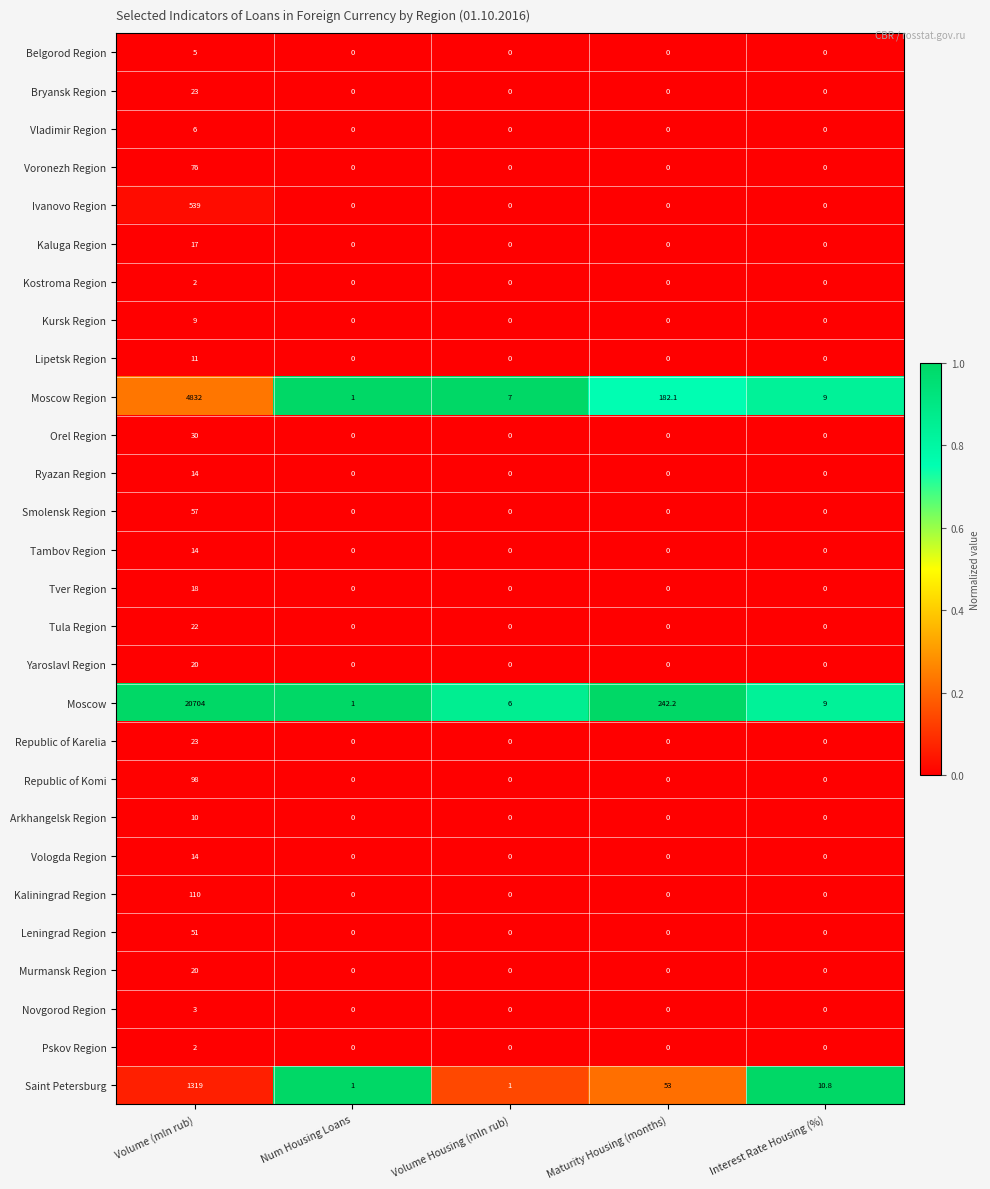

At which category does the chart reach its peak across all series?

Volume (mln rub)